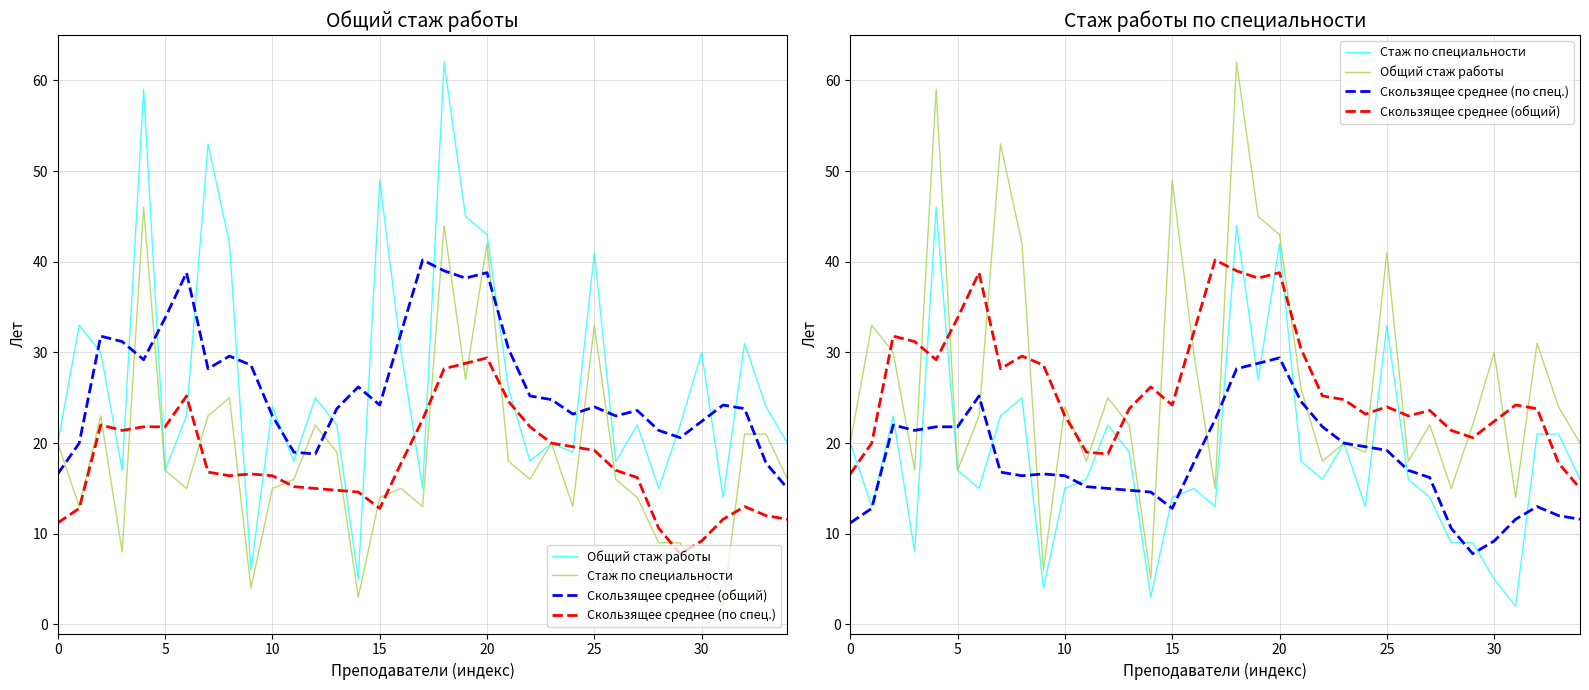

Read the Скользящее среднее (общий) value at 9.

28.6